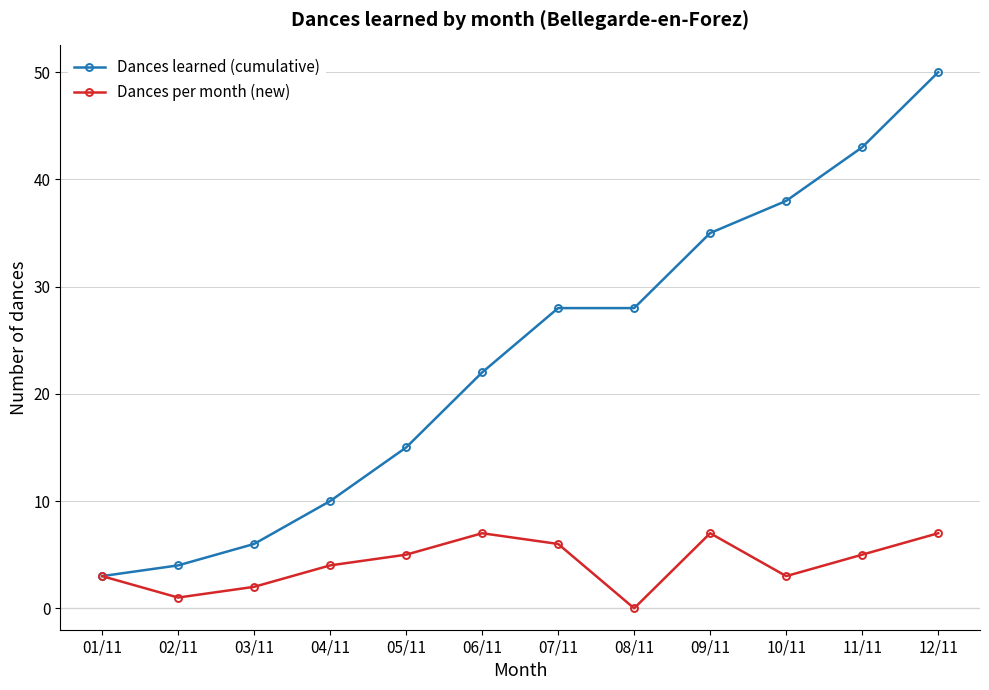

How many values in the Dances learned (cumulative) series are below 28?

6